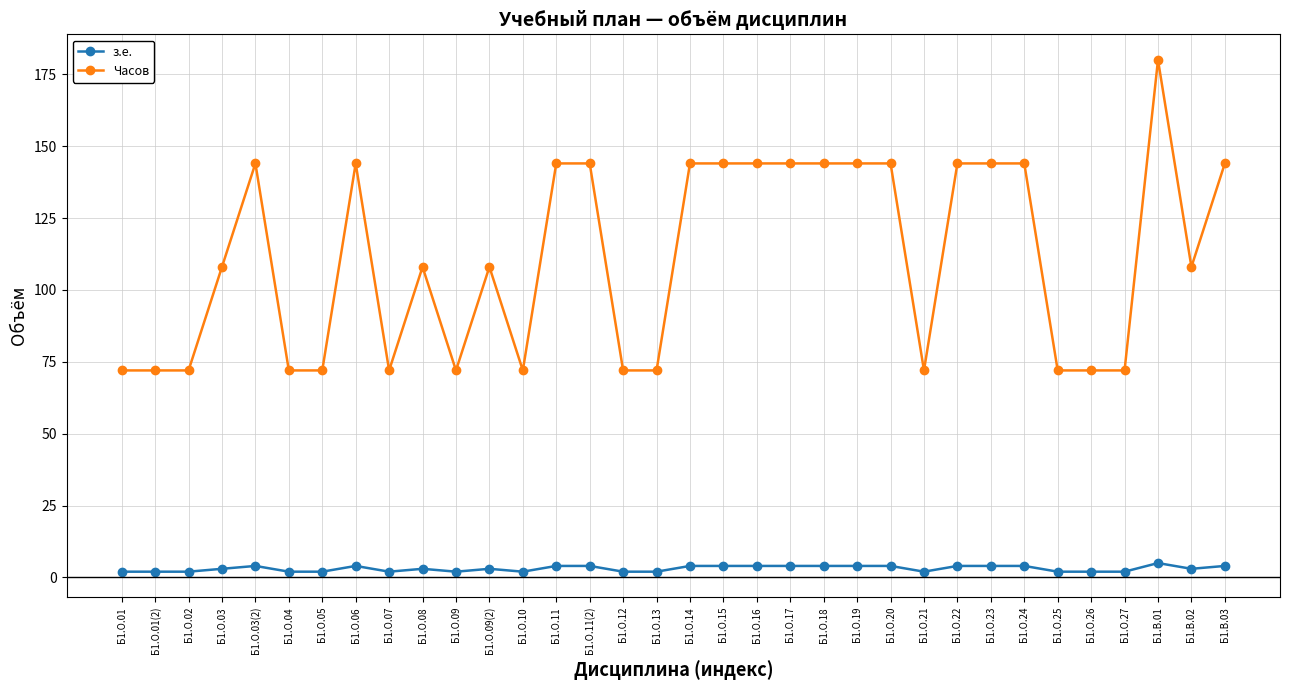

What is the sum of all з.е. values?

105